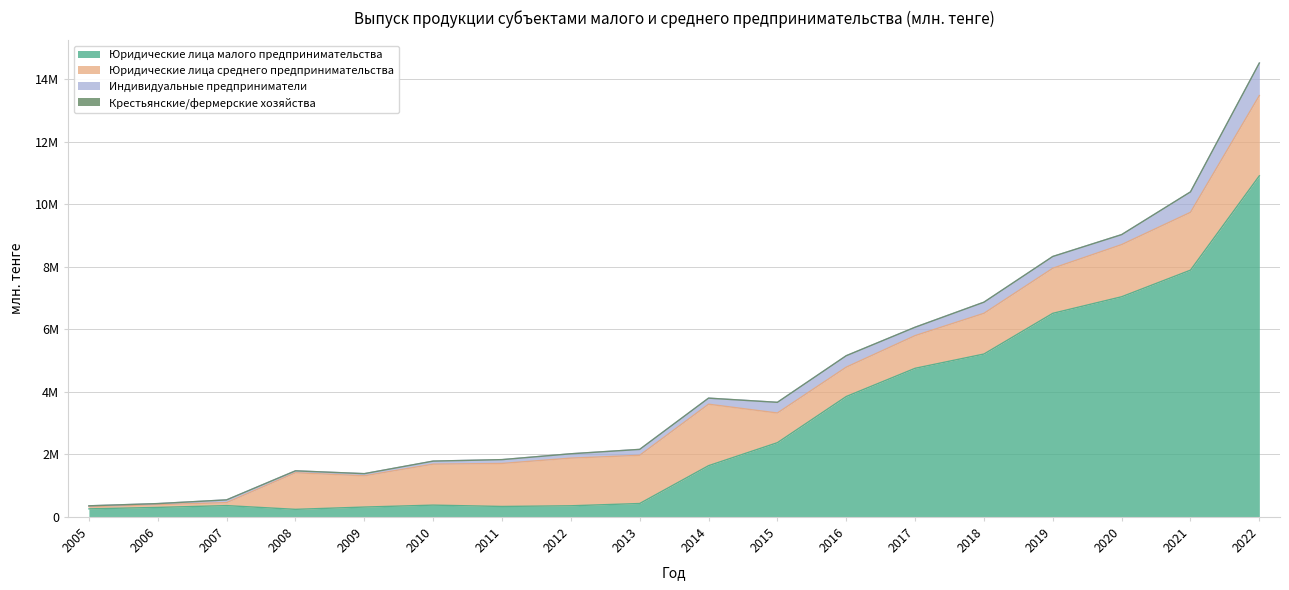

Is the value of Индивидуальные предприниматели at 2006 greater than the value of Крестьянские/фермерские хозяйства at 2014?

Yes